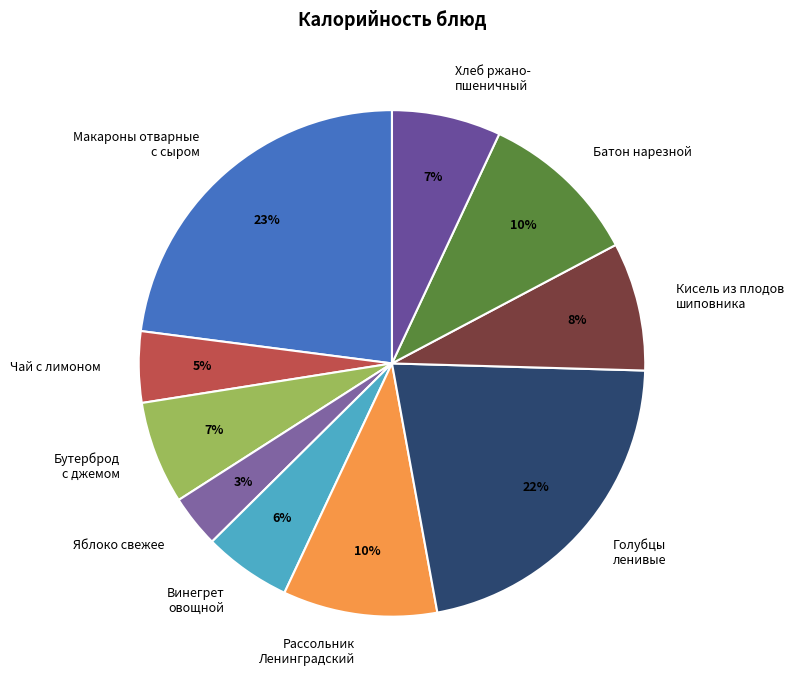

To the nearest percent, what portion does Чай с лимоном represent?

5%